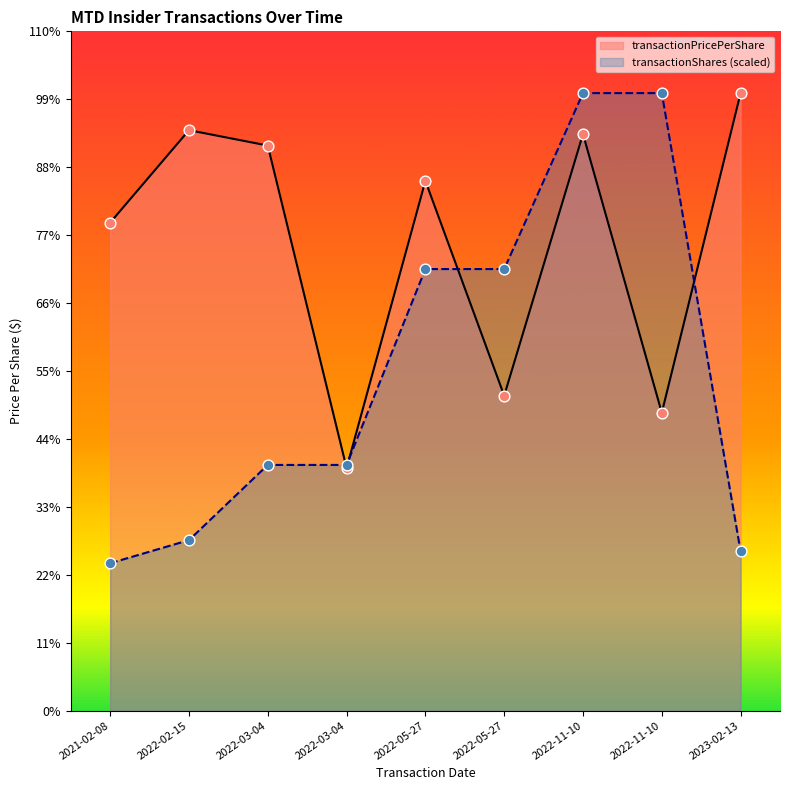

Which series contains the lowest Y value?

transactionShares